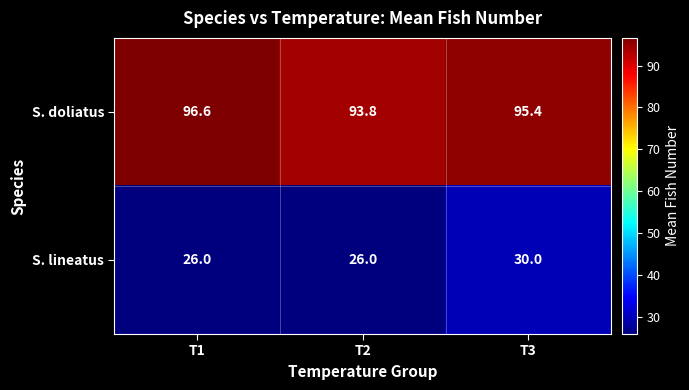

What is the maximum value for S. lineatus?

30.0